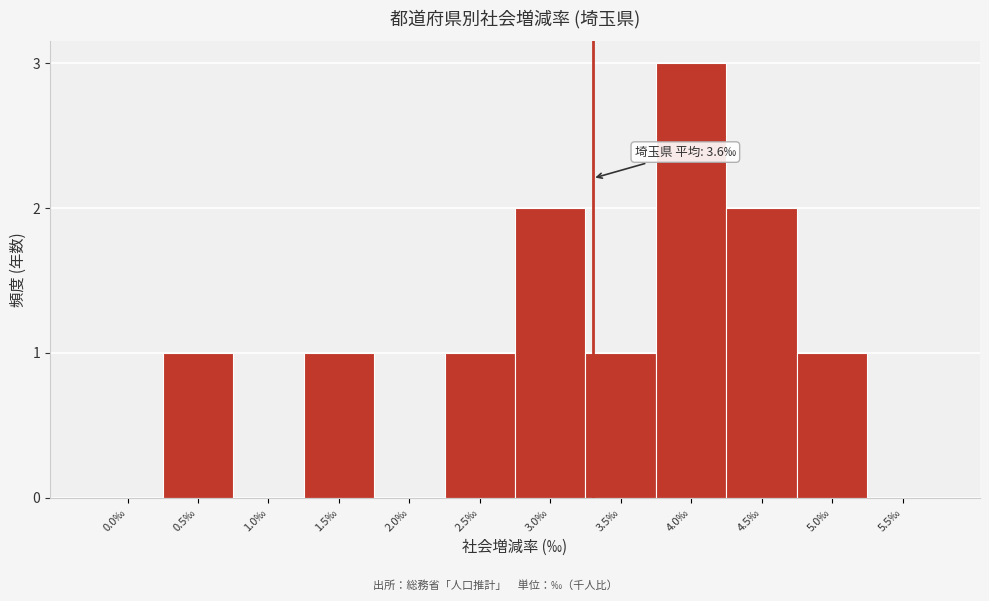

Reading right to left, list all the values displayed in this chart.

5.5‰=0	5.0‰=1	4.5‰=2	4.0‰=3	3.5‰=1	3.0‰=2	2.5‰=1	2.0‰=0	1.5‰=1	1.0‰=0	0.5‰=1	0.0‰=0